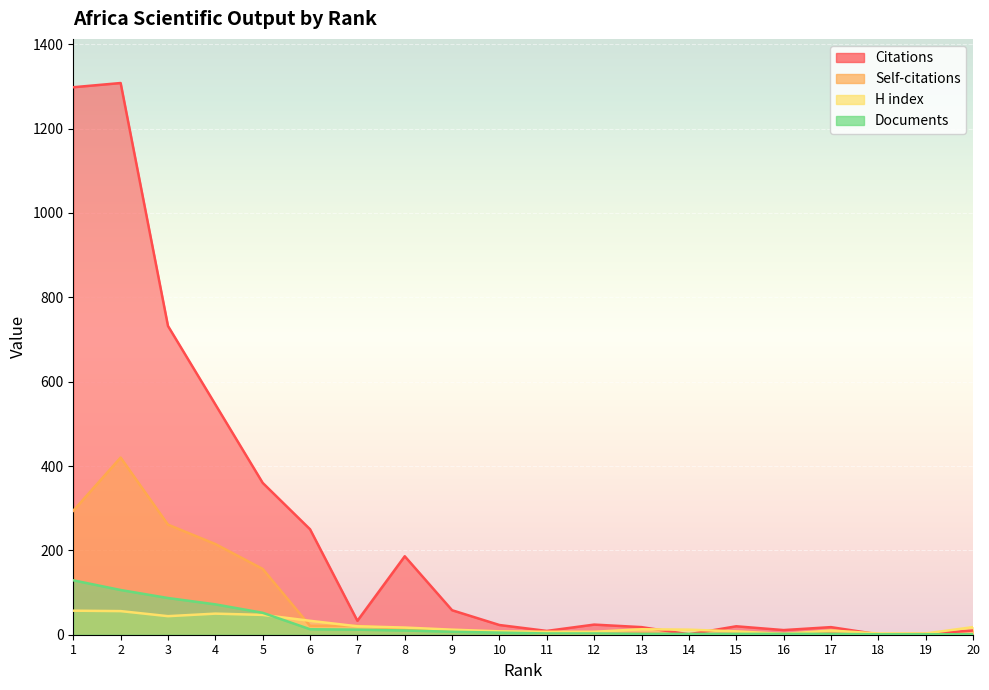

Does the chart display data point markers on the line(s)?

No